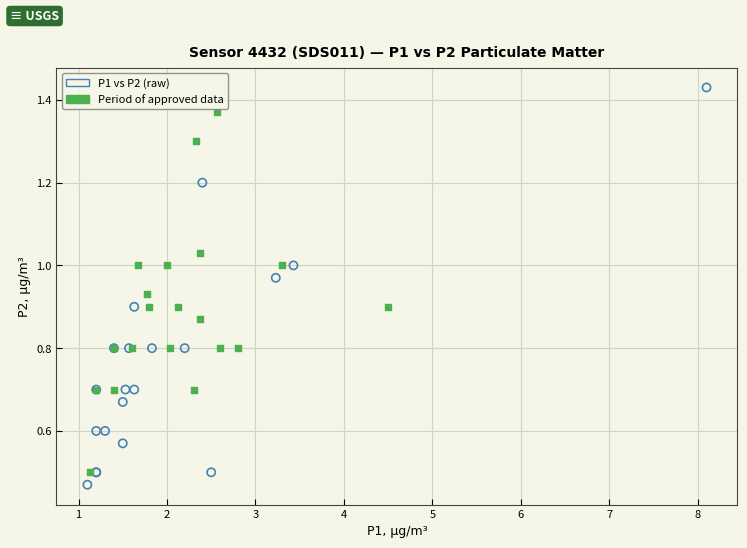

Which series contains the highest Y value?

P1 vs P2 (raw)